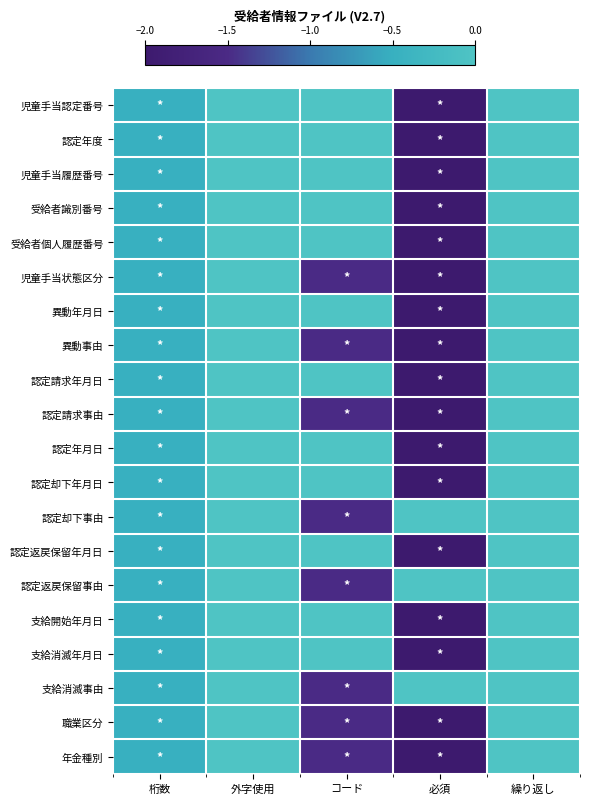

At which category does the chart reach its minimum across all series?

必須